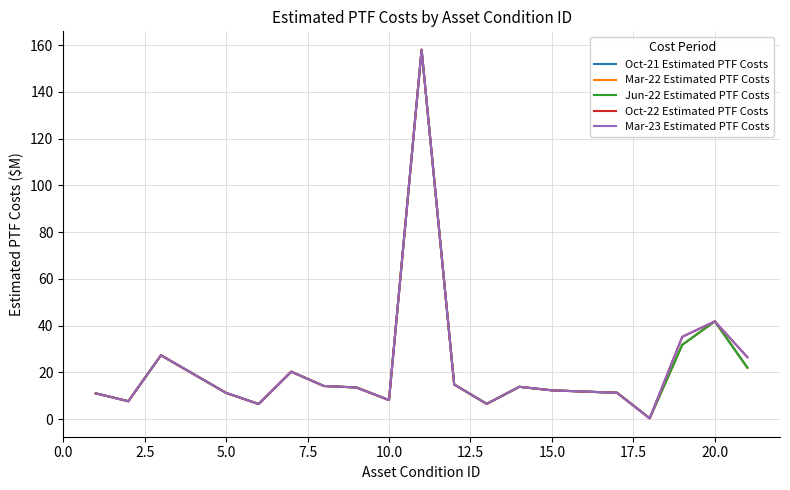

Reading left to right, extract all data points from this chart.

Oct-21 Estimated PTF Costs: 11.0	7.6	27.3	11.2	11.2	6.4	20.3	14.2	13.5	8.1	158.0	14.8	6.5	13.8	12.3	11.2	0.3	31.8	41.8	22.0
Mar-22 Estimated PTF Costs: 11.0	7.6	27.3	11.2	11.2	6.4	20.3	14.2	13.5	8.1	158.0	14.8	6.5	13.8	12.3	11.2	0.3	31.8	41.8	22.0
Jun-22 Estimated PTF Costs: 11.0	7.6	27.3	11.2	11.2	6.4	20.3	14.2	13.5	8.1	158.0	14.8	6.5	13.8	12.3	11.2	0.3	31.8	41.8	22.0
Oct-22 Estimated PTF Costs: 11.0	7.6	27.3	11.2	11.2	6.4	20.3	14.2	13.5	8.1	158.0	14.8	6.5	13.8	12.3	11.2	0.3	35.2	41.8	26.4
Mar-23 Estimated PTF Costs: 11.0	7.6	27.3	11.2	11.2	6.4	20.3	14.2	13.5	8.1	158.0	14.8	6.5	13.8	12.3	11.2	0.3	35.2	41.8	26.4